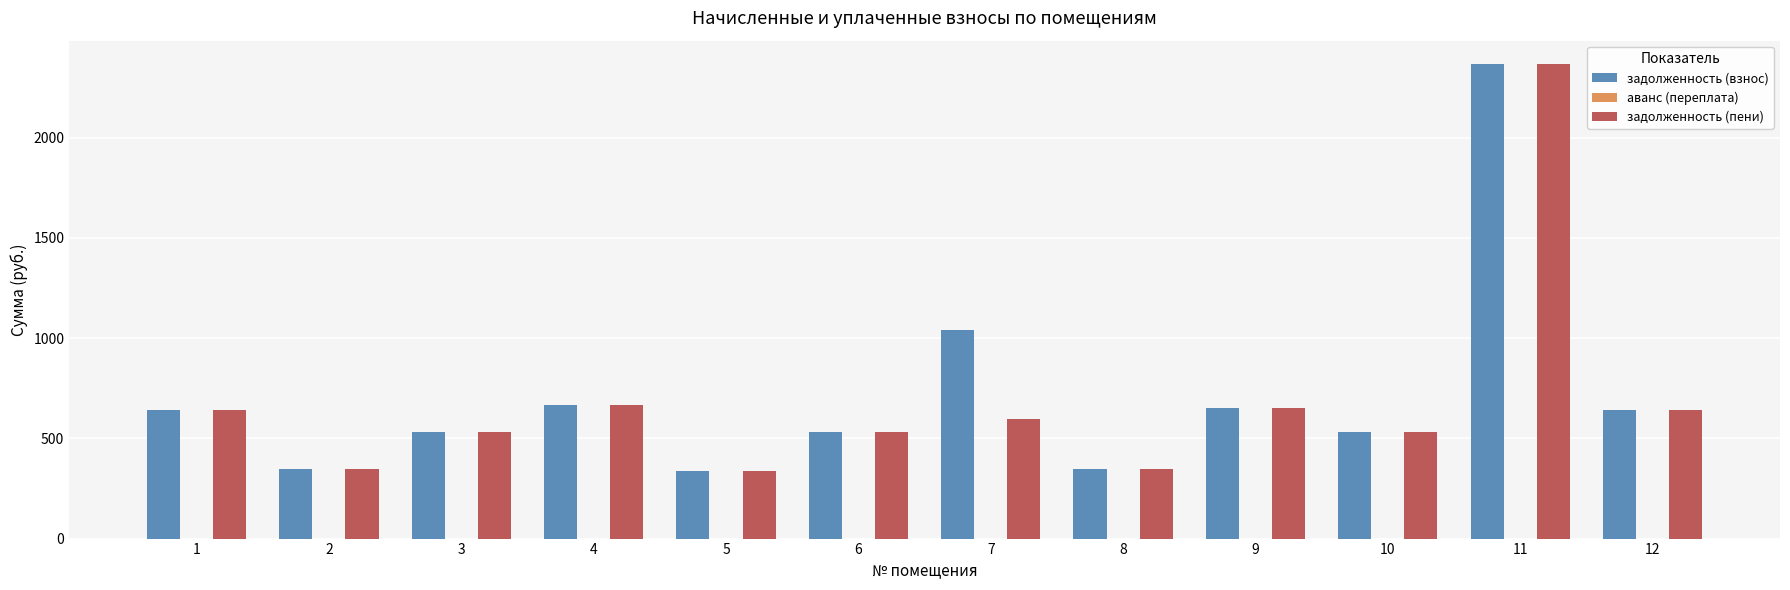

What is the value of the задолженность (пени) bar at the 9th from the left?

650.5